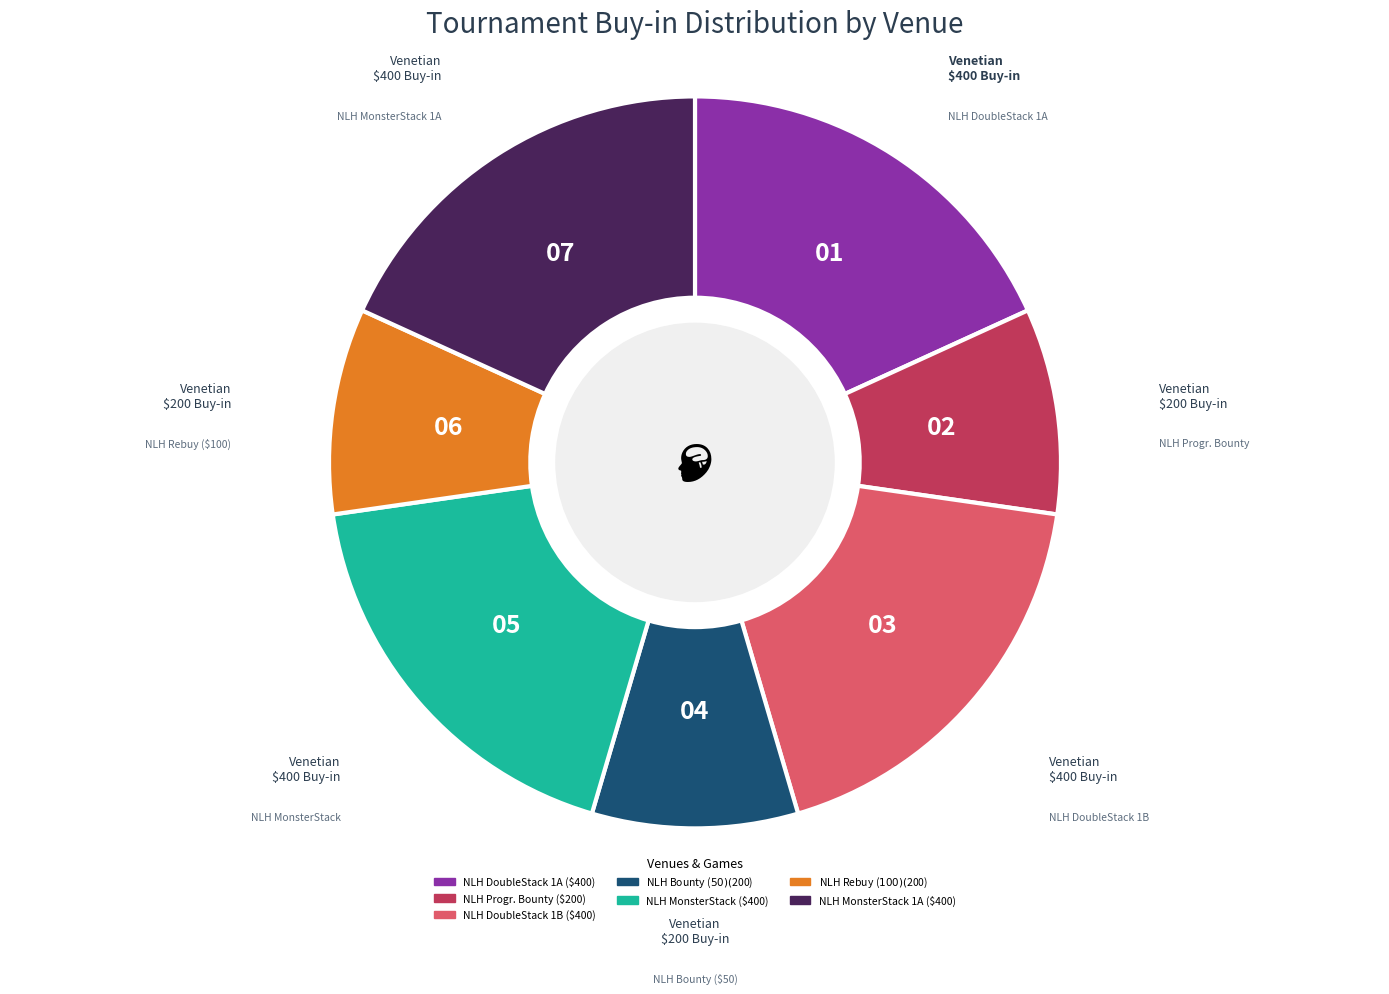

Count the number of slices in the pie.

7